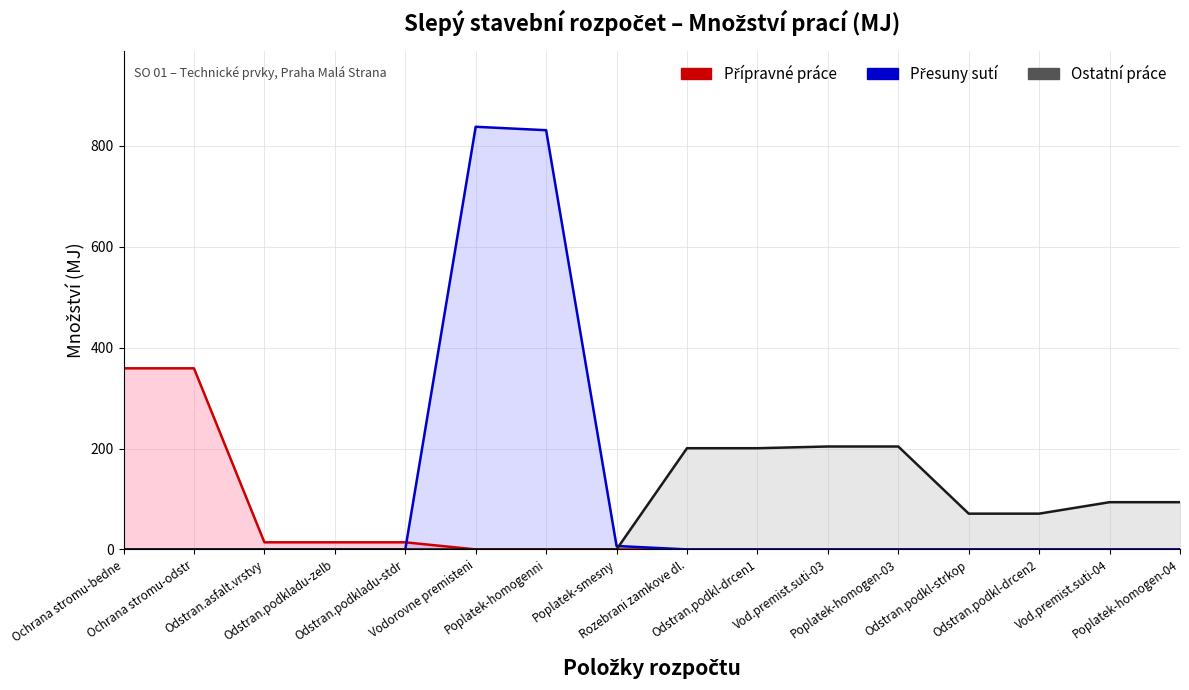

Rank the series by their average value, from highest to lowest.

Přesuny sutí (linie), Ostatní práce (linie), Přípravné práce (linie)